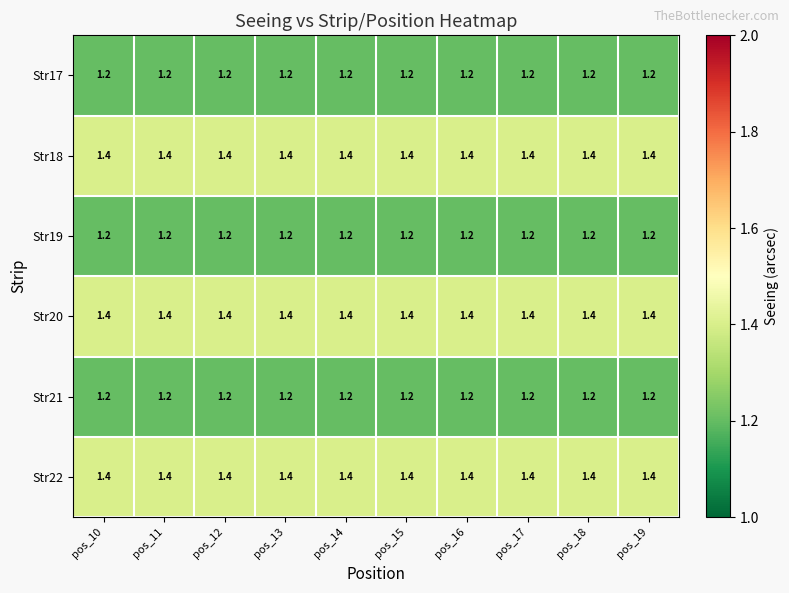

What is the sum of all Str22 values?

14.0